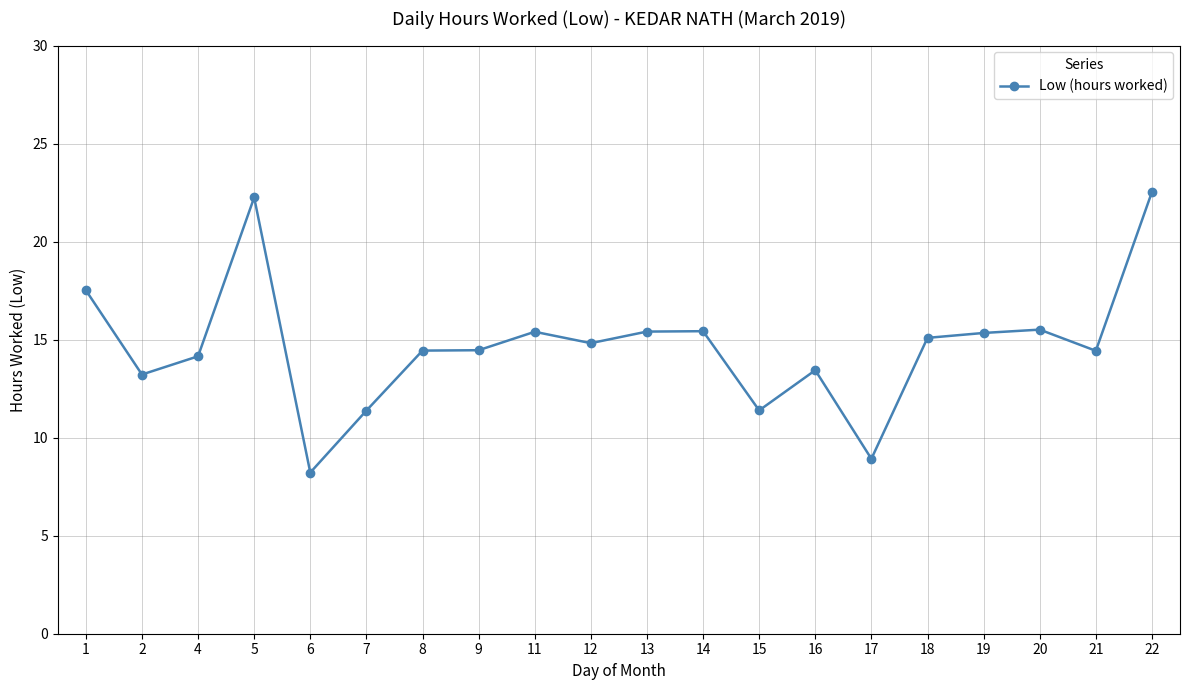

What is the sum of all values?

293.4